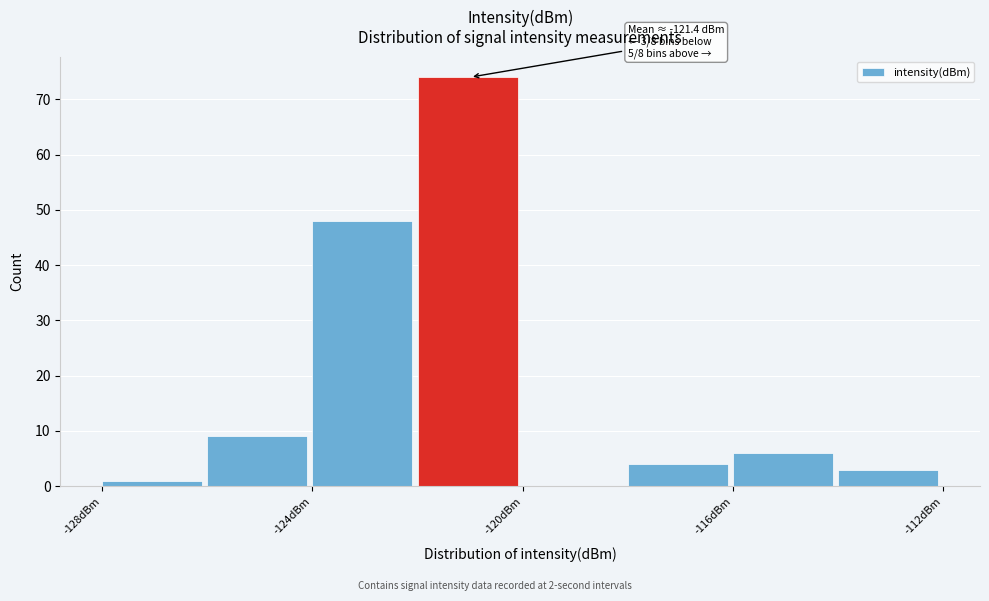

Over which range of the x-axis is the bar tallest?

-122 to -120